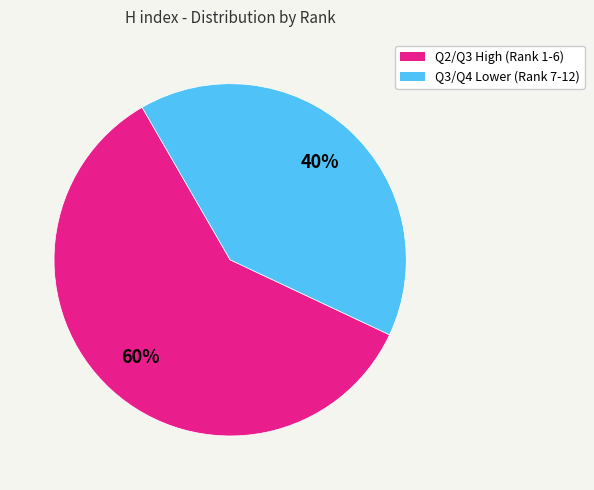

To the nearest percent, what is the average slice percentage?

50%